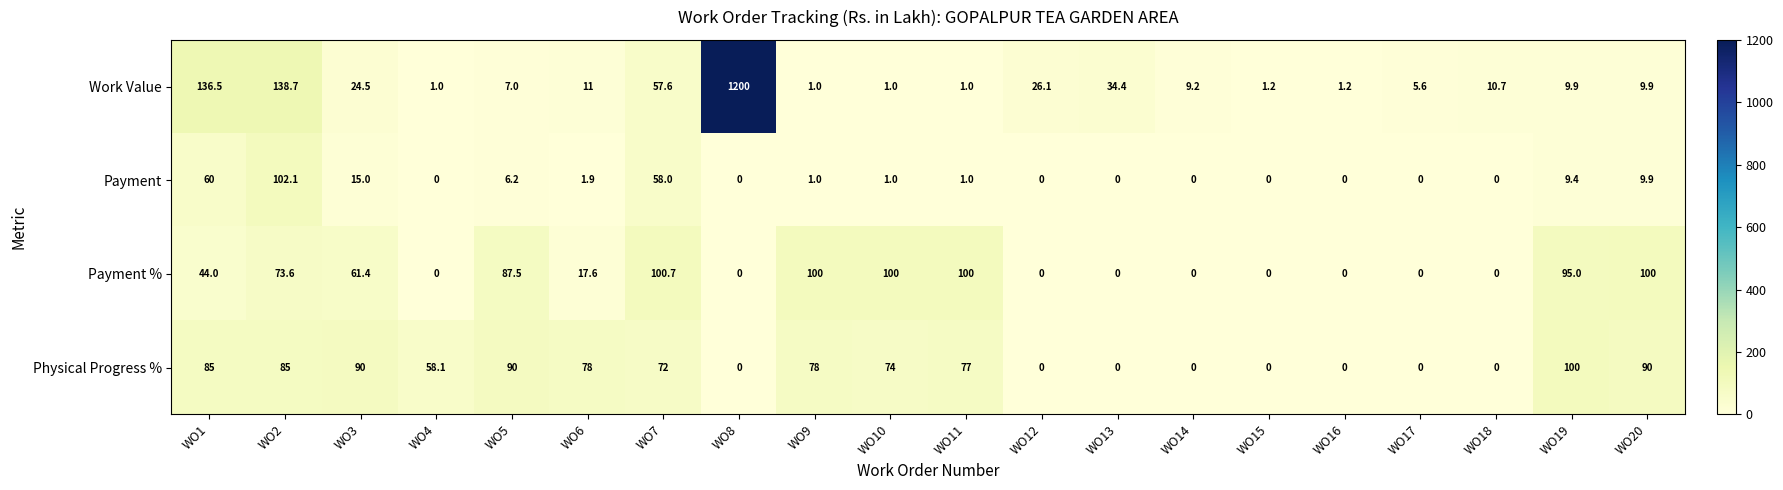

How many categories are shown in the chart?

20